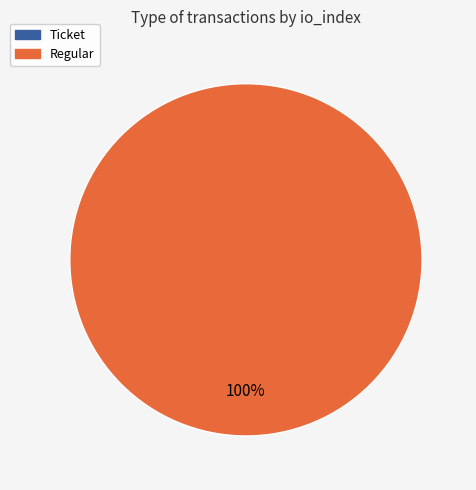

Is there a majority slice in this chart?

Yes